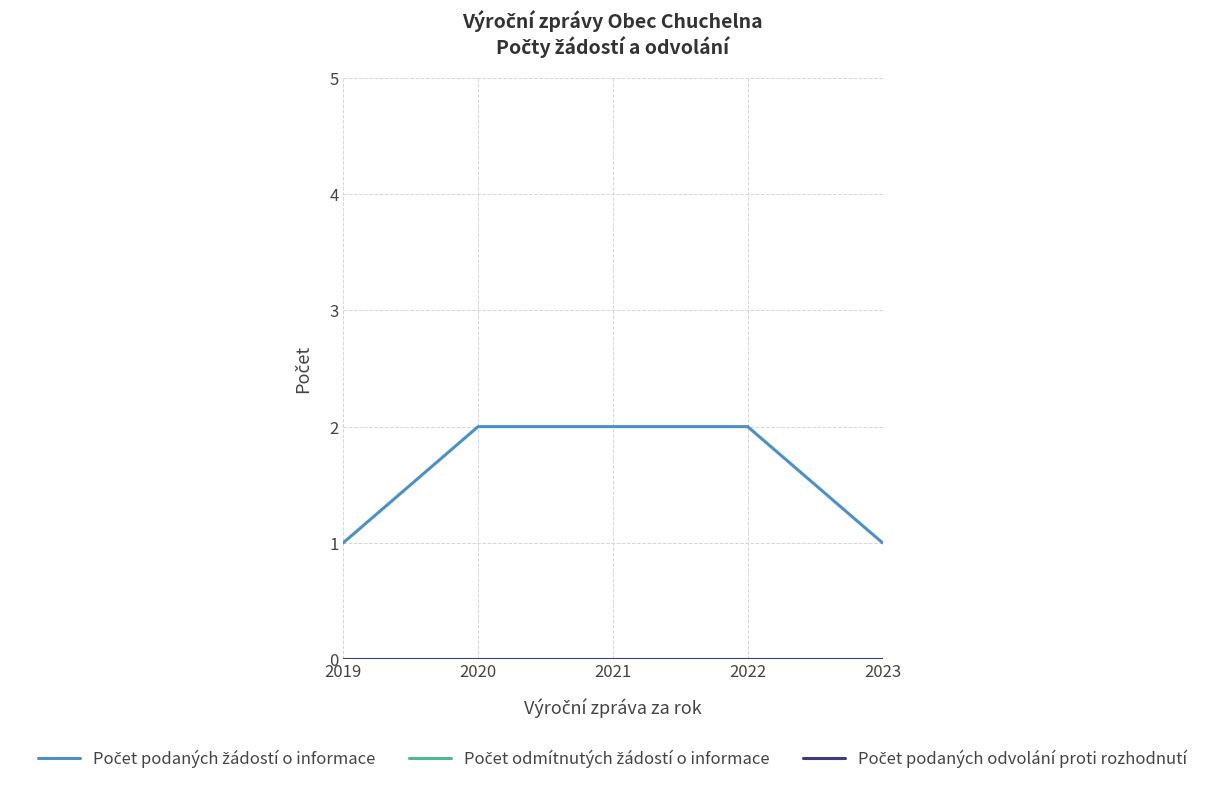

Reading left to right, extract all data points from this chart.

Počet podaných žádostí o informace: 2019=1	2020=2	2021=2	2022=2	2023=1
Počet odmítnutých žádostí o informace: 2019=0	2020=0	2021=0	2022=0	2023=0
Počet podaných odvolání proti rozhodnutí: 2019=0	2020=0	2021=0	2022=0	2023=0